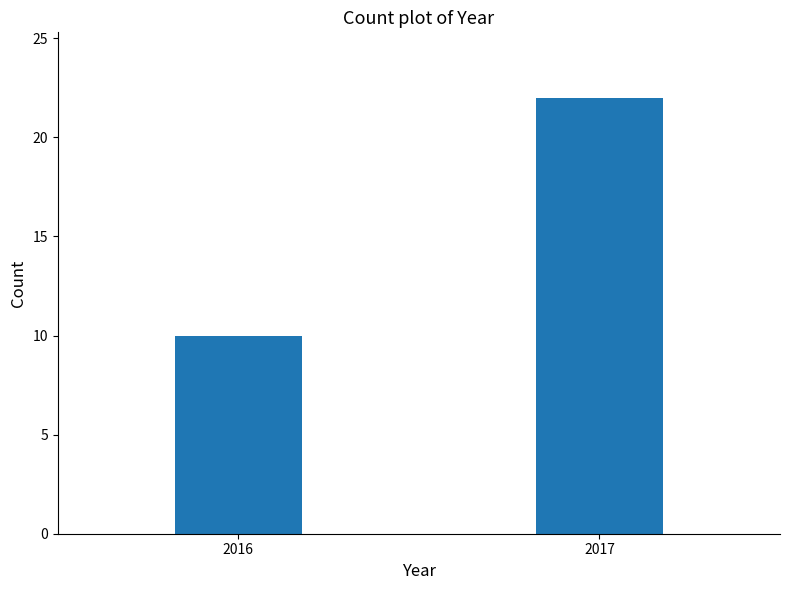

Reading right to left, extract all data points from this chart.

2017=22	2016=10